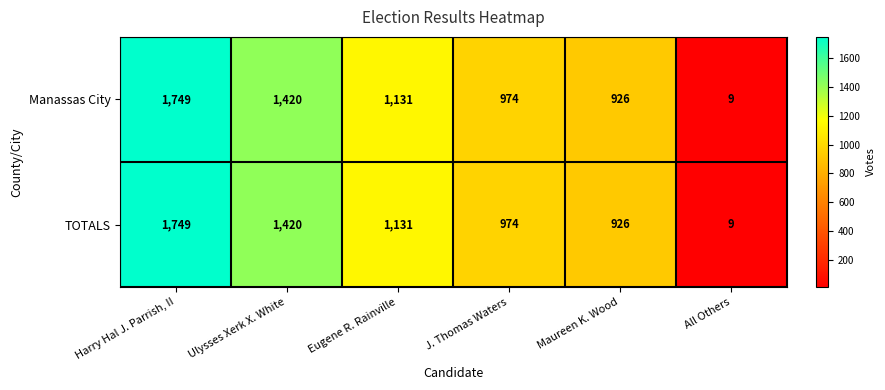

What is the greatest value displayed?

1749